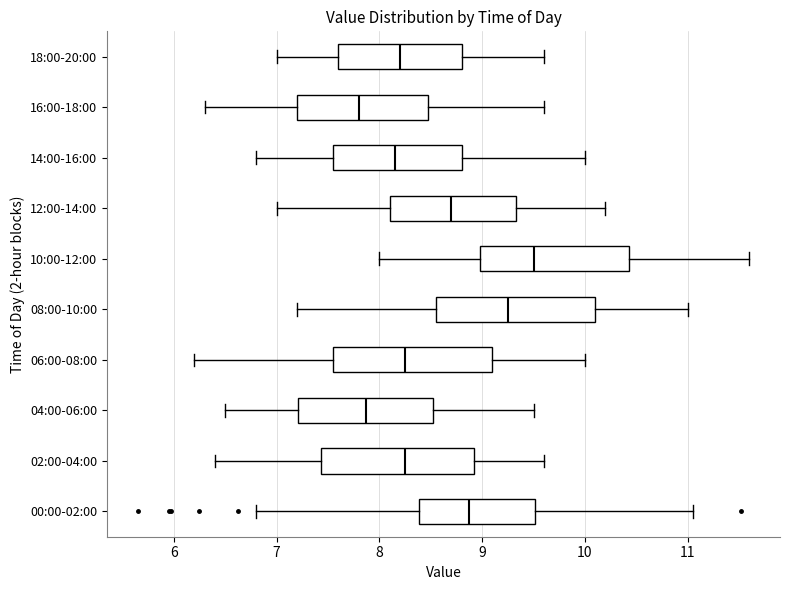

Reading bottom to top, transcribe this box plot: for each box, give where its median line is, the range the box spans, and where its two whiskers end, as read against the x-axis. The values are not printed on the chart, so give them approximately, as read against the axis.

00:00-02:00: median 8.9, box 8.4 to 9.5, whiskers 6.8 to 11.1
02:00-04:00: median 8.3, box 7.4 to 8.9, whiskers 6.4 to 9.6
04:00-06:00: median 7.9, box 7.2 to 8.5, whiskers 6.5 to 9.5
06:00-08:00: median 8.3, box 7.6 to 9.1, whiskers 6.2 to 10.0
08:00-10:00: median 9.3, box 8.6 to 10.1, whiskers 7.2 to 11.0
10:00-12:00: median 9.5, box 9.0 to 10.4, whiskers 8.0 to 11.6
12:00-14:00: median 8.7, box 8.1 to 9.3, whiskers 7.0 to 10.2
14:00-16:00: median 8.2, box 7.6 to 8.8, whiskers 6.8 to 10.0
16:00-18:00: median 7.8, box 7.2 to 8.5, whiskers 6.3 to 9.6
18:00-20:00: median 8.2, box 7.6 to 8.8, whiskers 7.0 to 9.6